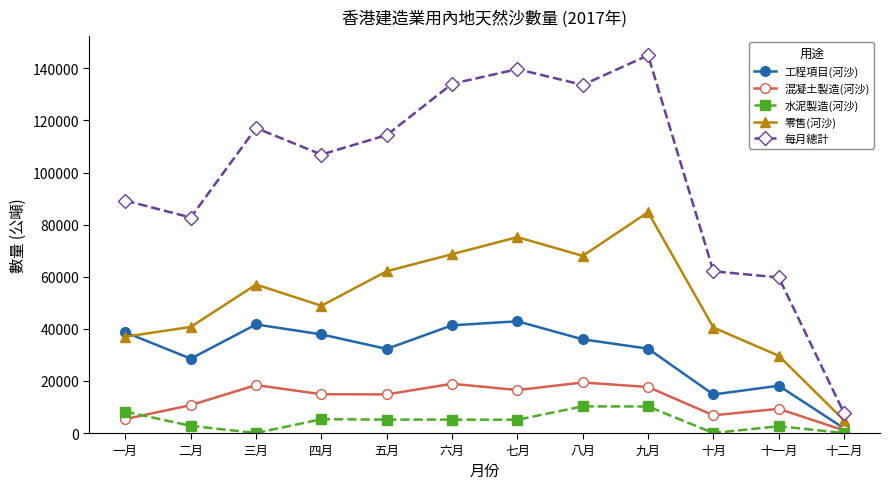

Rank the series at 八月 from lowest to highest value.

水泥製造(河沙), 混凝土製造(河沙), 工程項目(河沙), 零售(河沙), 每月總計